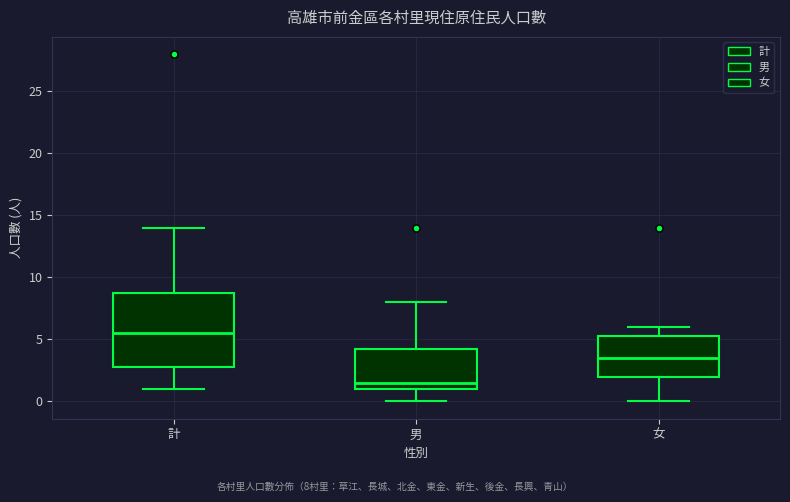

Which box has the lowest median line?

男